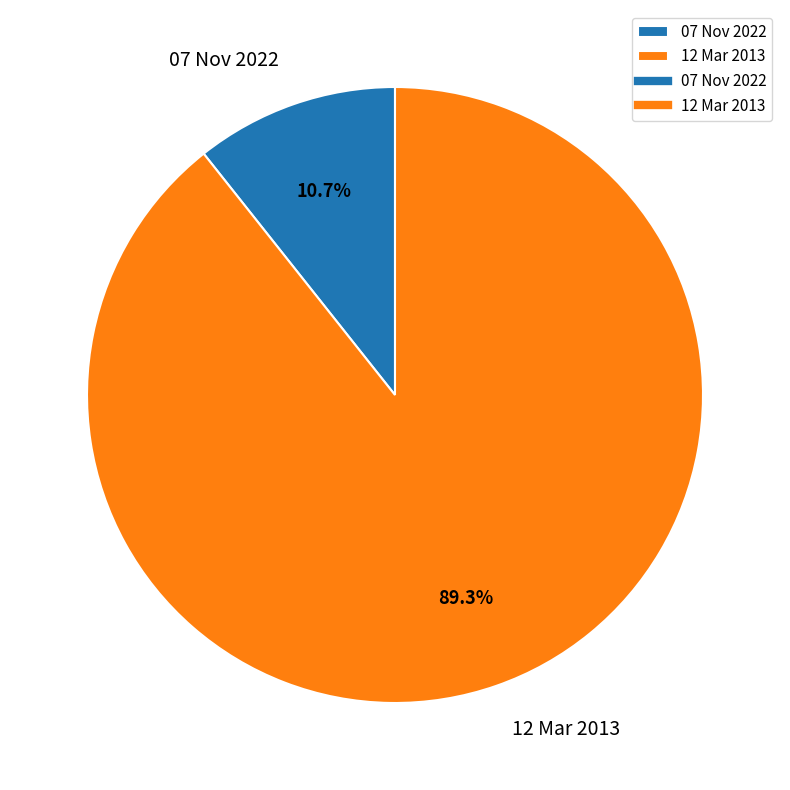

Between 07 Nov 2022 and 12 Mar 2013, which is larger?

12 Mar 2013